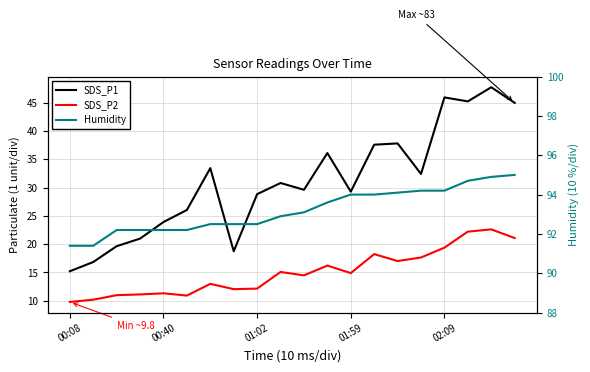

True or false: SDS_P1 and SDS_P2 intersect in this chart.

False